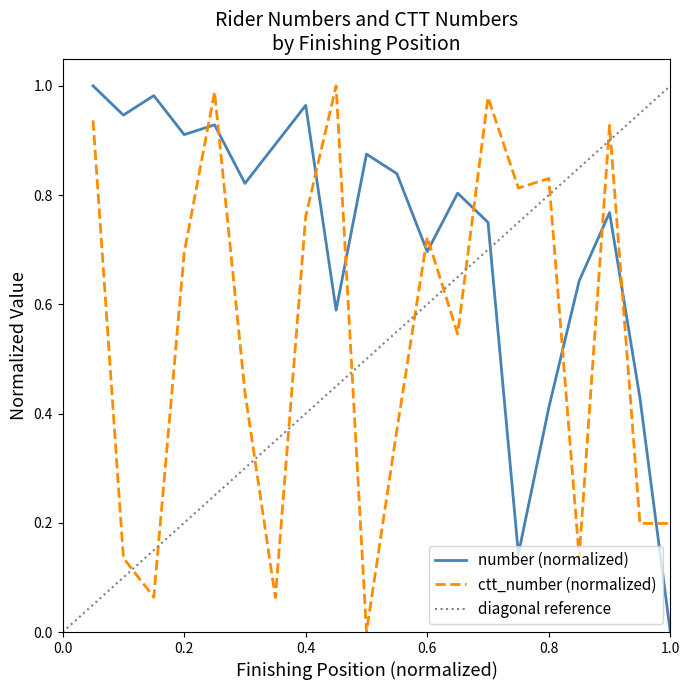

Which series ends up on top after the final intersection of number (normalized) and ctt_number (normalized)?

ctt_number (normalized)